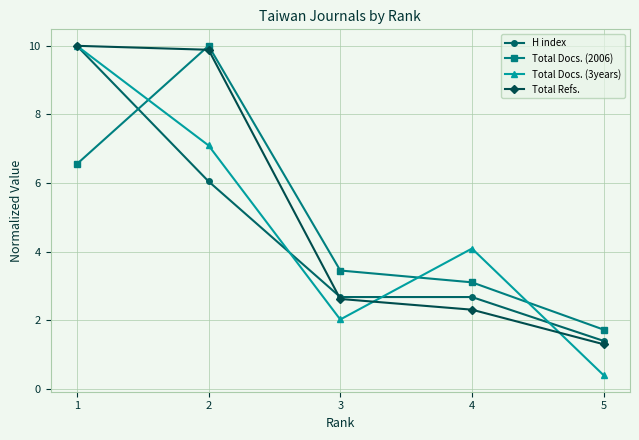

What is the total value across all series at 3?

10.8